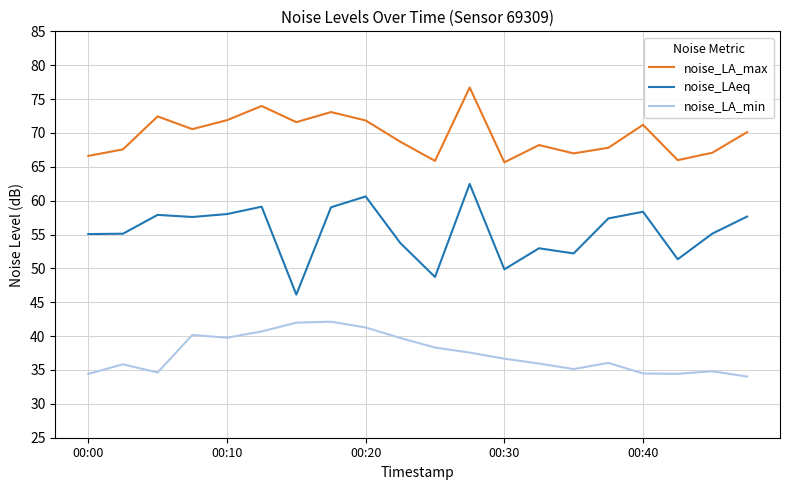

Which series has the largest total across all categories?

noise_LA_max